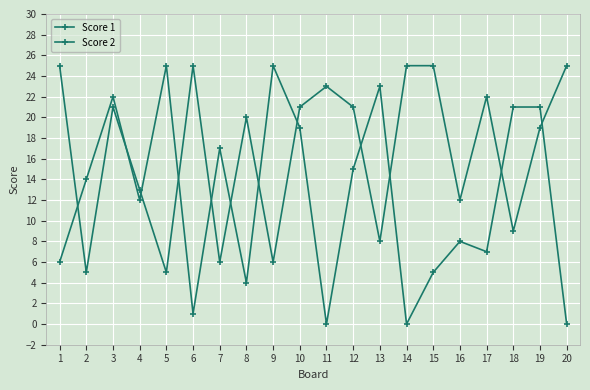

Does the chart have visible grid lines?

Yes